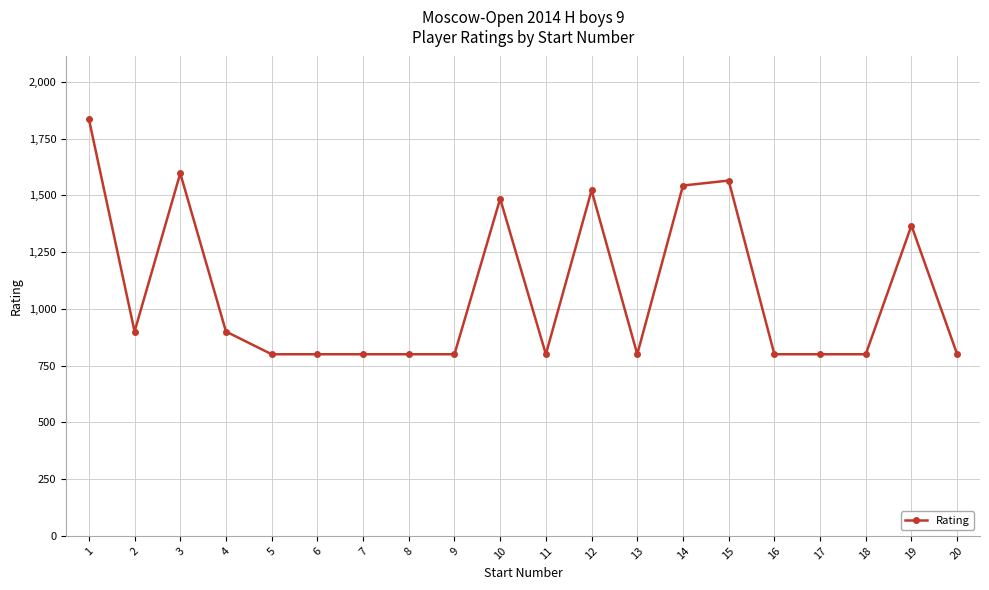

What is the sum of all values?

21515